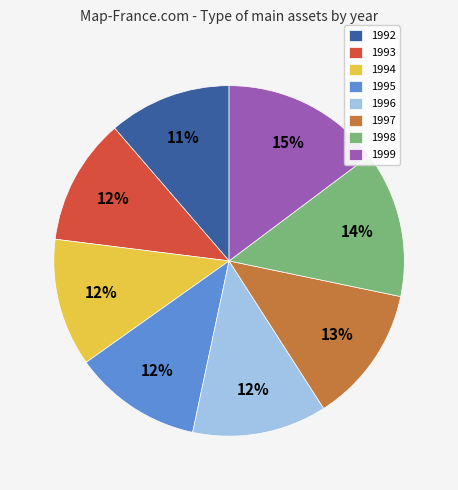

What percentage is the 1995 slice, to the nearest percent?

12%